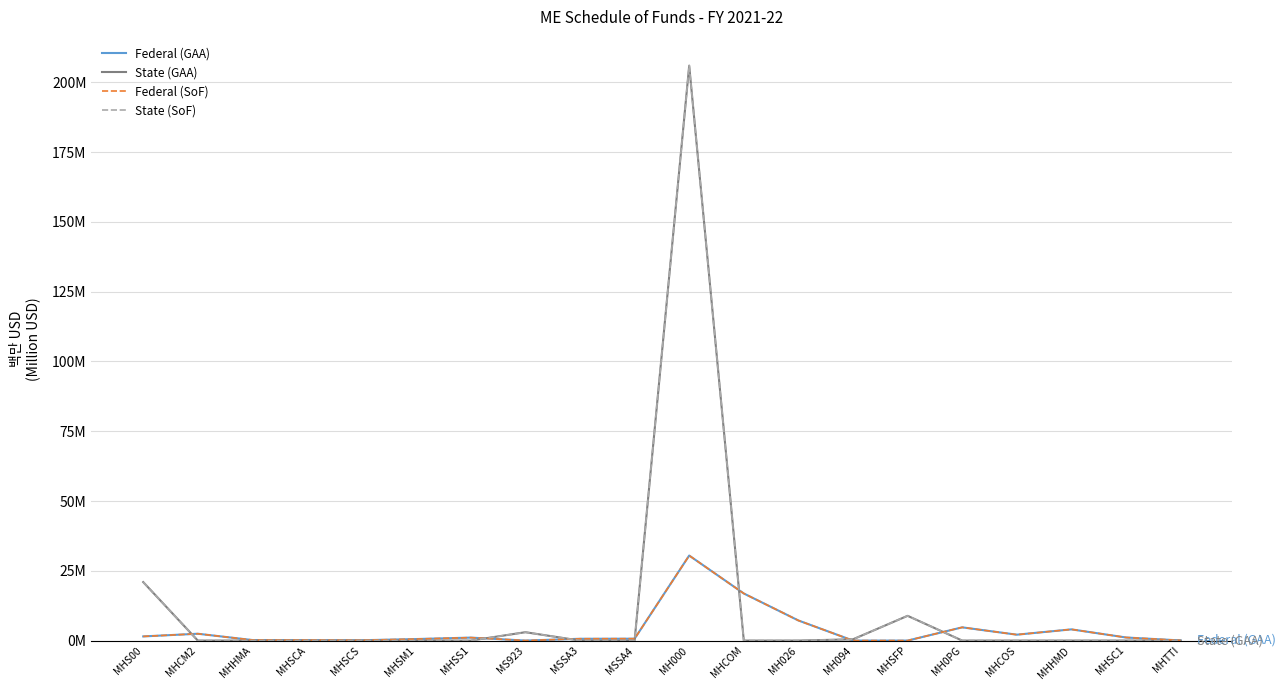

What is the label of the 10th point from the right?

MH000